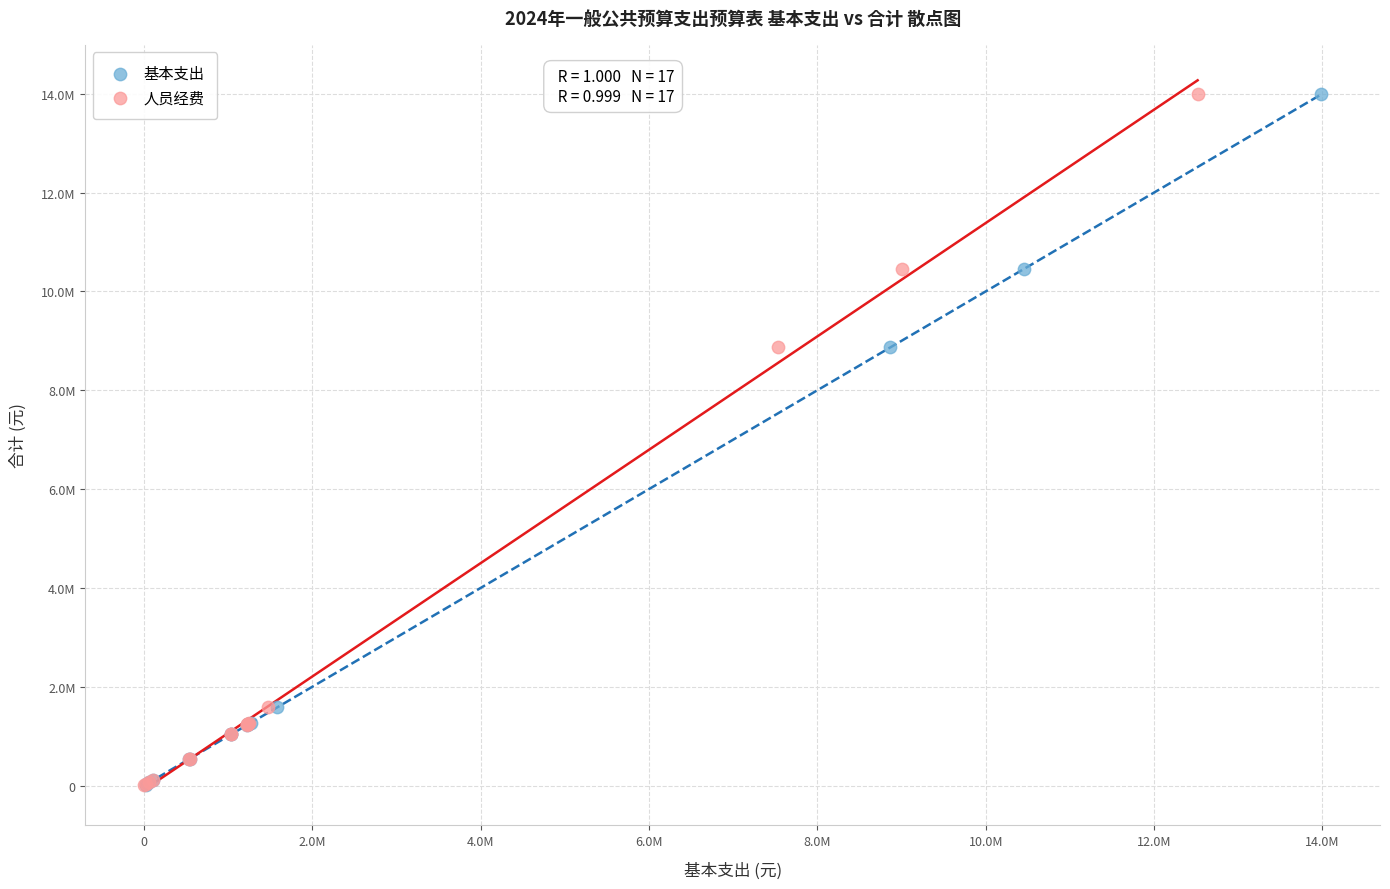

What are all the series names shown in the legend?

基本支出, 人员经费